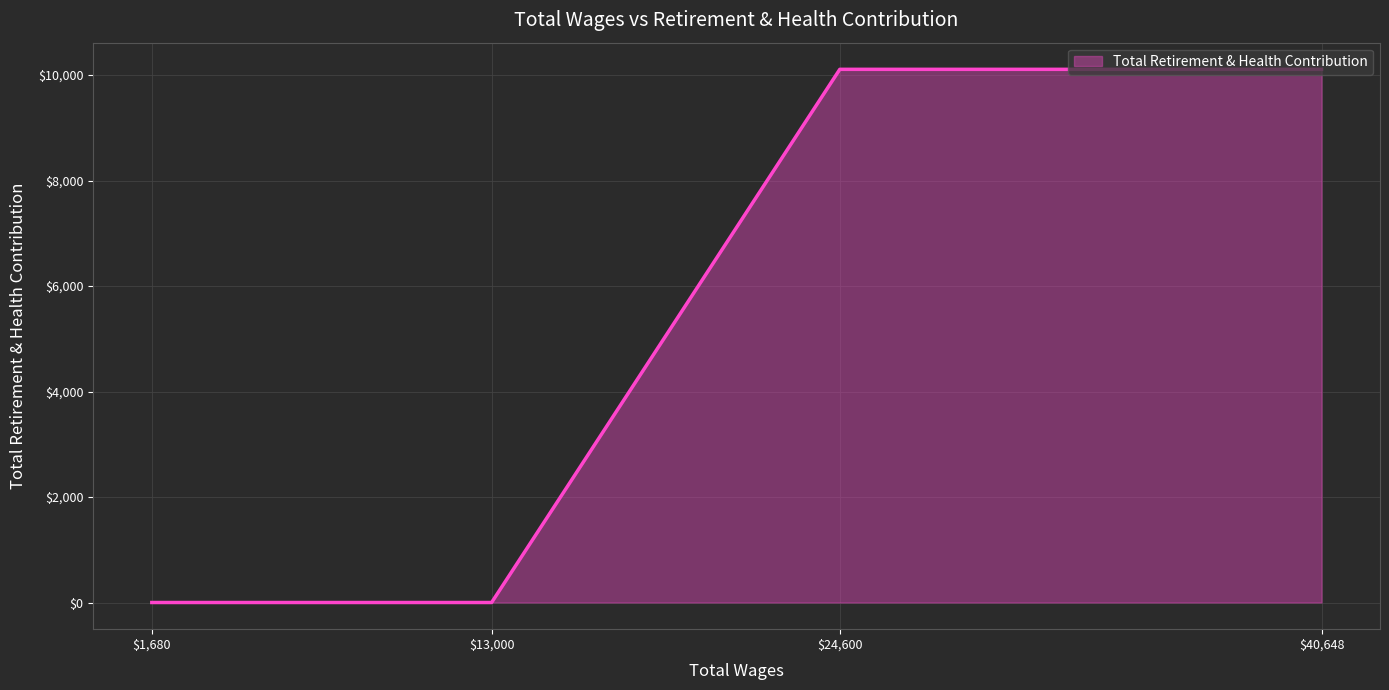

Count the number of categories in the chart.

4